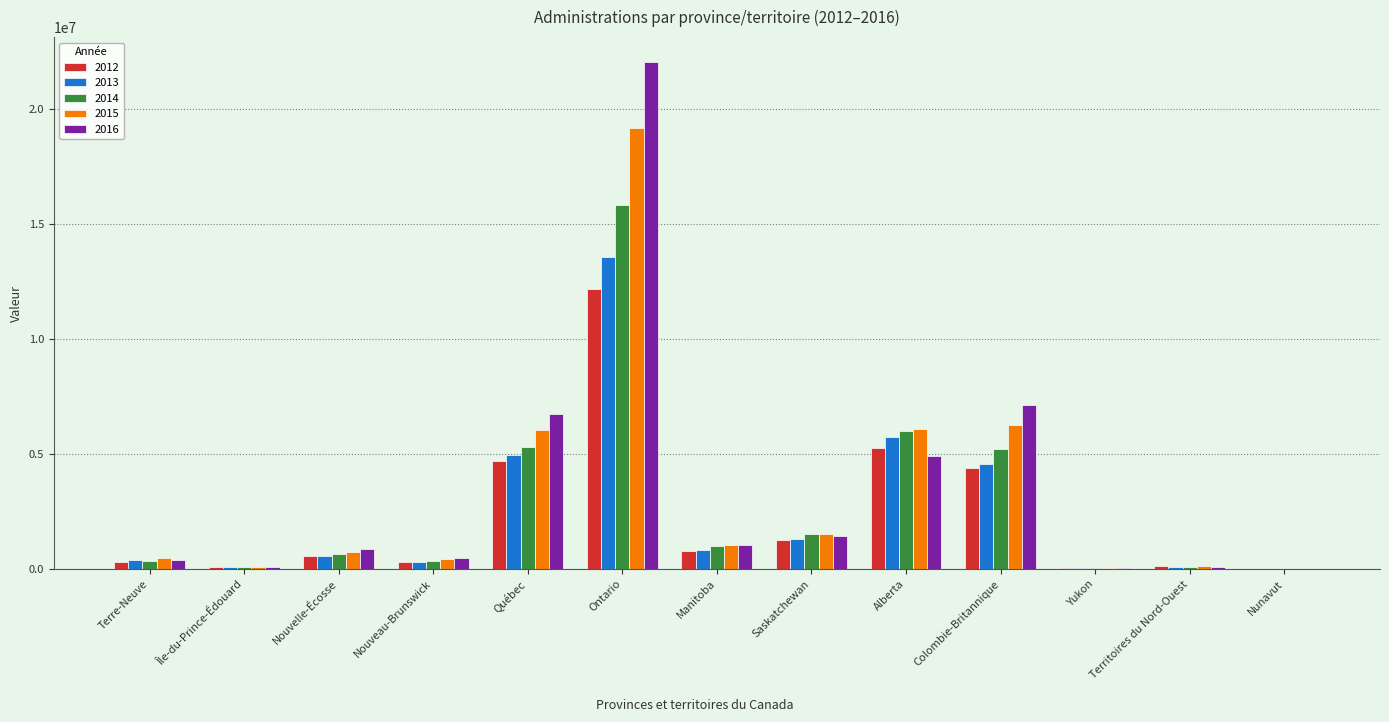

At which category is the sum across all series the highest?

Ontario